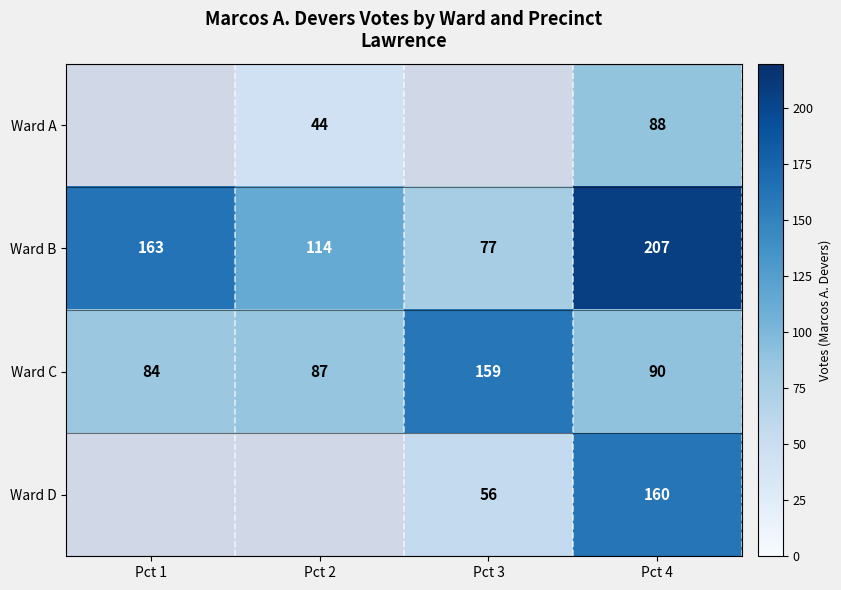

Count the number of data series in this chart.

4